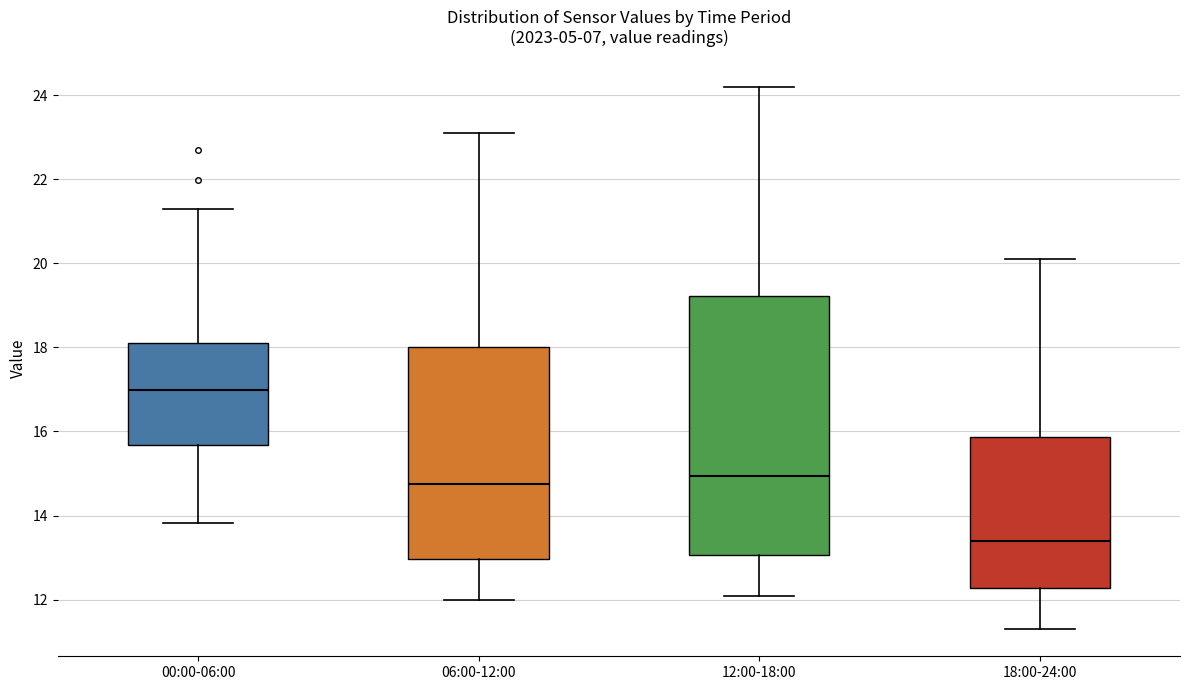

Which box's median line is the highest?

00:00-06:00